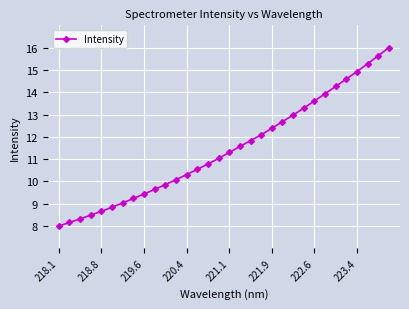

Reading left to right, what are all the values shown in this chart?

8.0	8.2	8.3	8.5	8.7	8.8	9.0	9.2	9.4	9.6	9.9	10.1	10.3	10.5	10.8	11.0	11.3	11.6	11.8	12.1	12.4	12.7	13.0	13.3	13.6	13.9	14.3	14.6	14.9	15.3	15.6	16.0